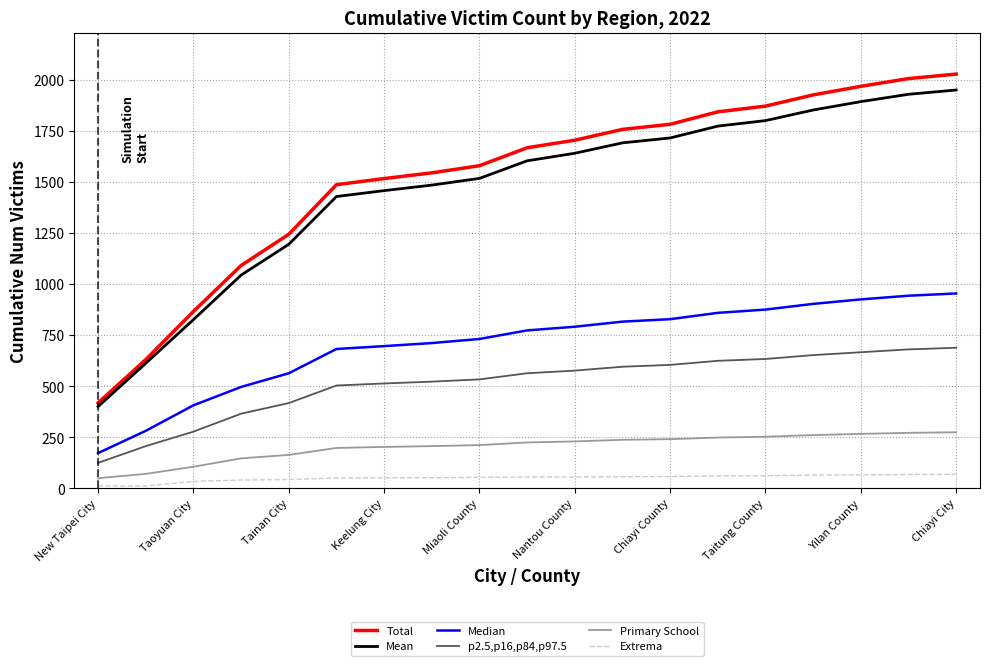

Is this an area chart (filled region under the line)?

No